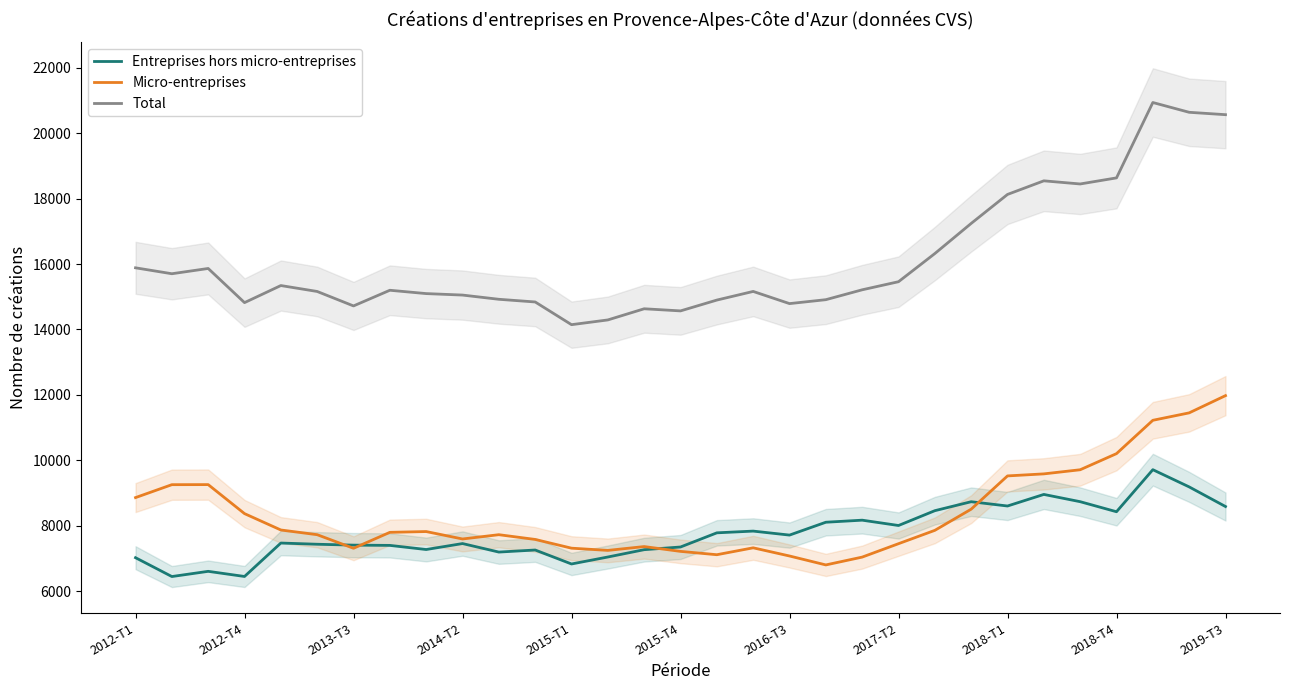

What are all the series names shown in the legend?

Entreprises hors micro-entreprises, Micro-entreprises, Total